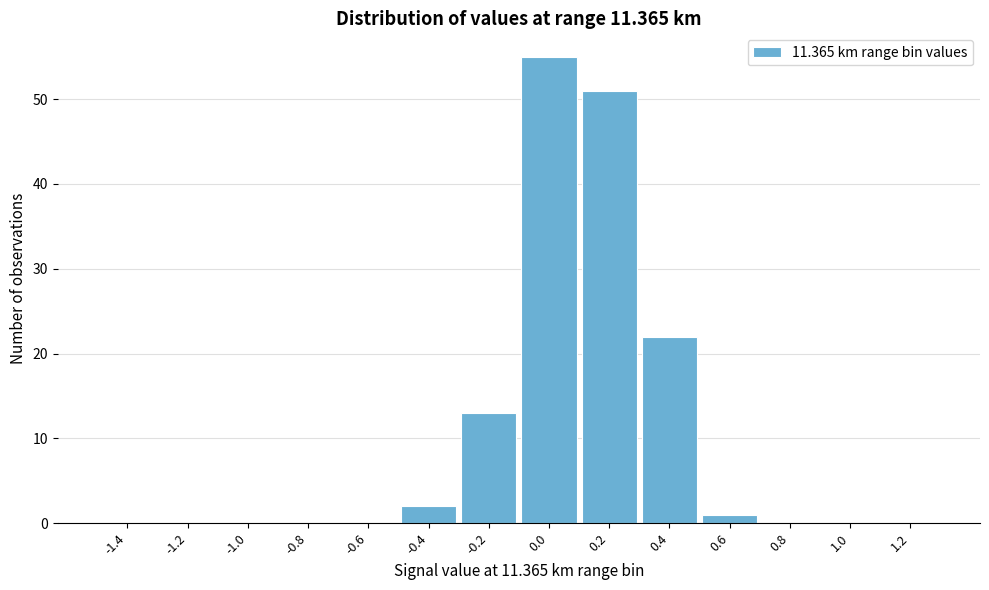

Reading left to right, list all the values displayed in this chart.

-1.4=0	-1.2=0	-1.0=0	-0.8=0	-0.6=0	-0.4=2	-0.2=13	0.0=55	0.2=51	0.4=22	0.6=1	0.8=0	1.0=0	1.2=0